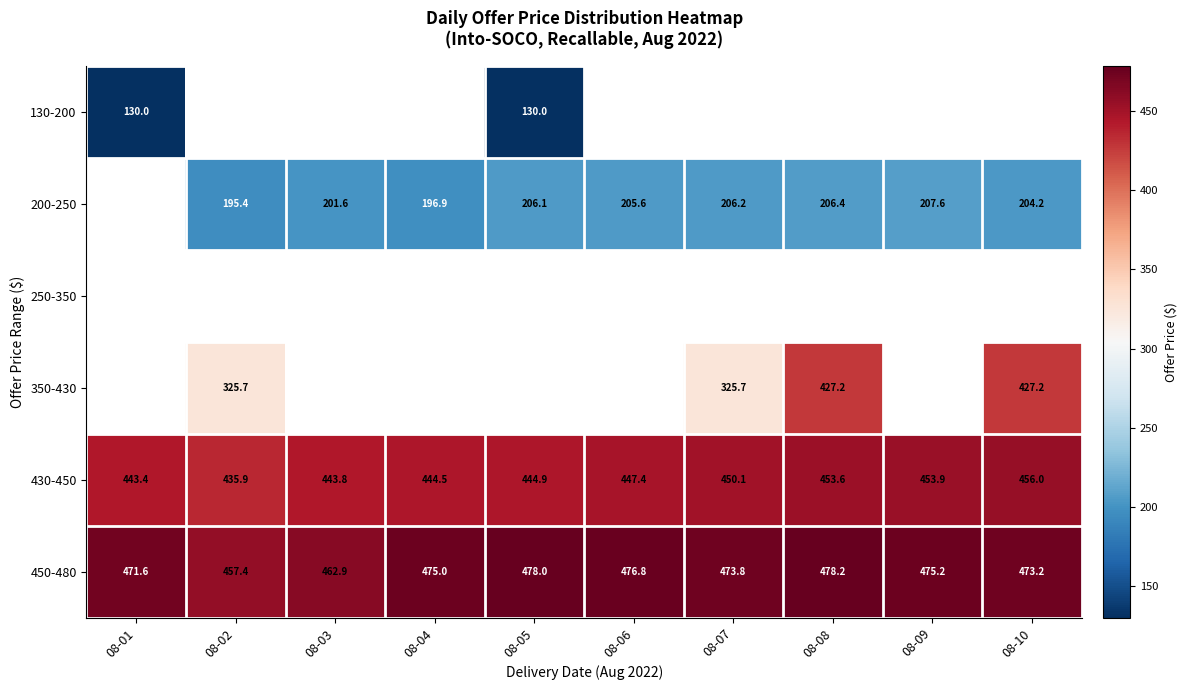

What is the average value of the 450-480 series?

472.2